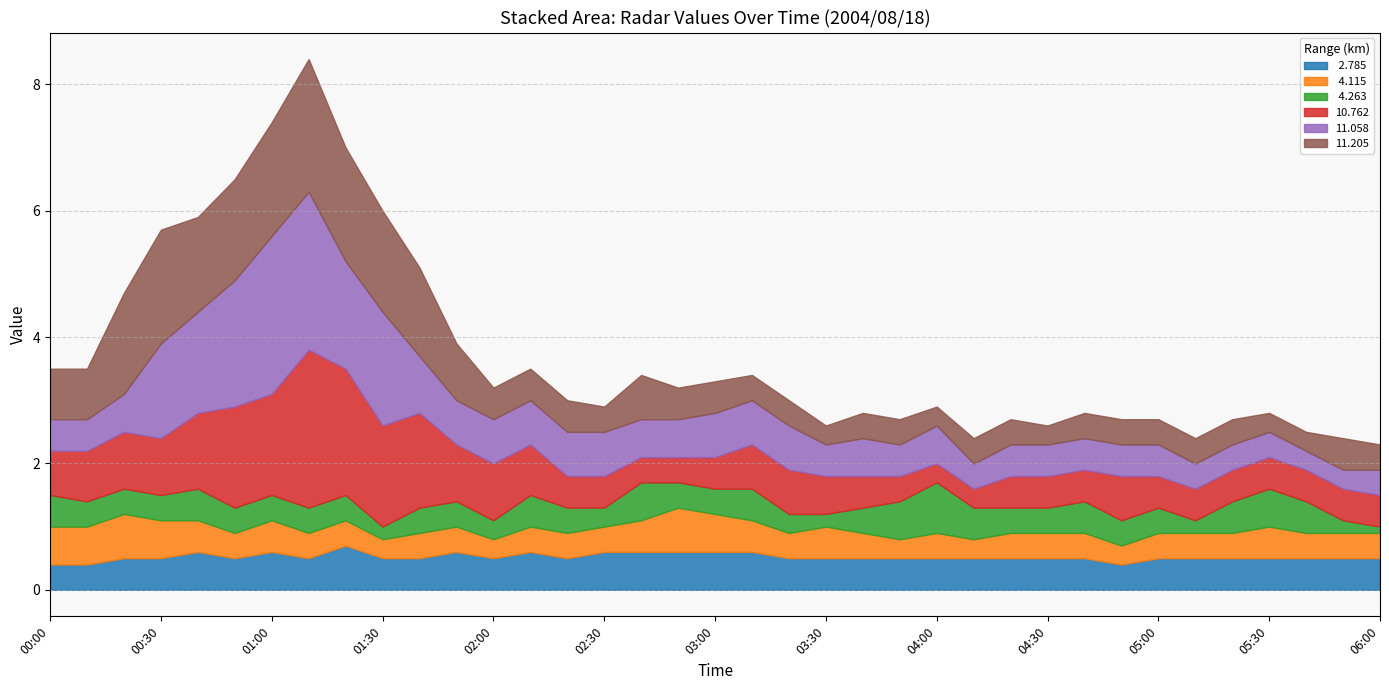

Between 01:10 and 04:40, which series saw the biggest shift?

10.762